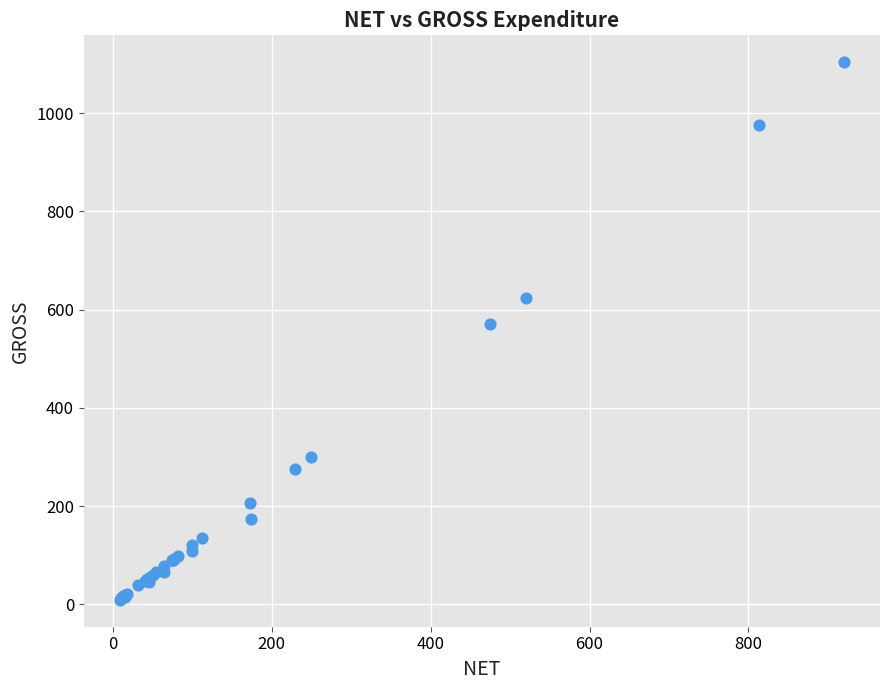

What Y value in the scatter plot is closest to 556?

570.0